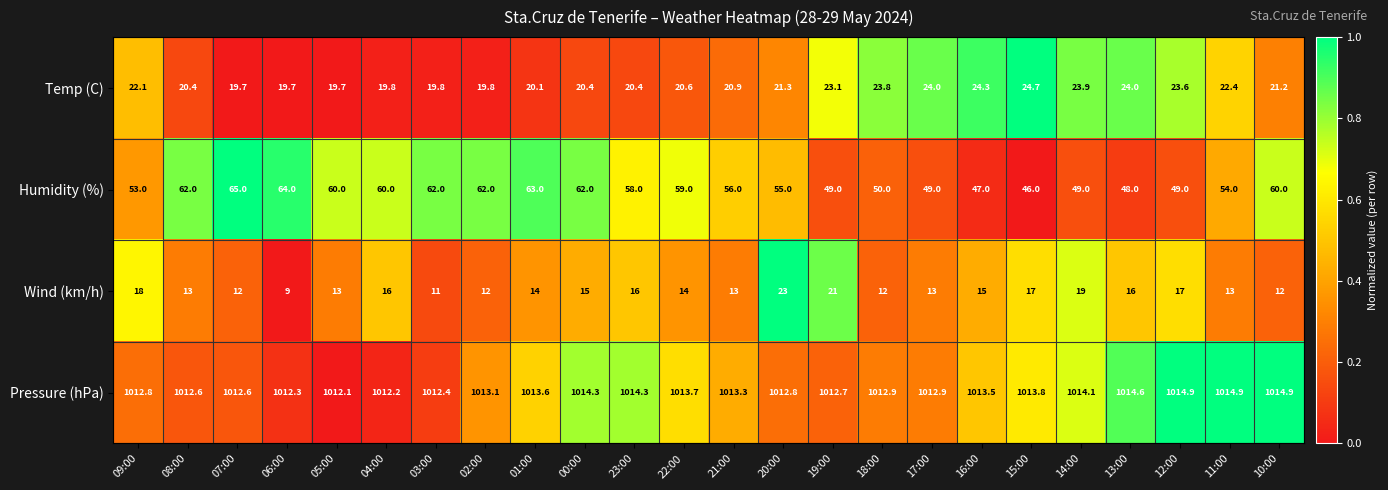

Is it true that Humidity (%) equals 55.0 at 20:00?

True